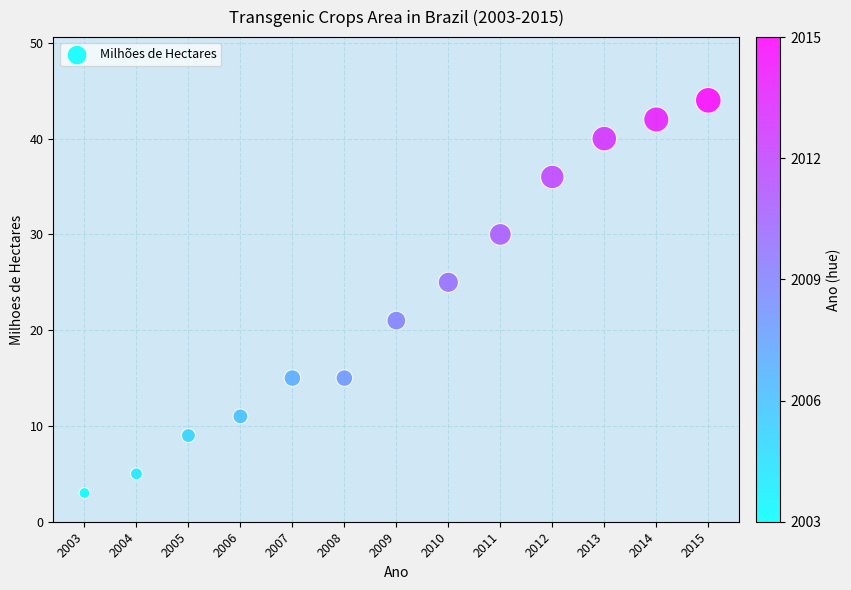

What is the range of Y values (max minus min)?

41